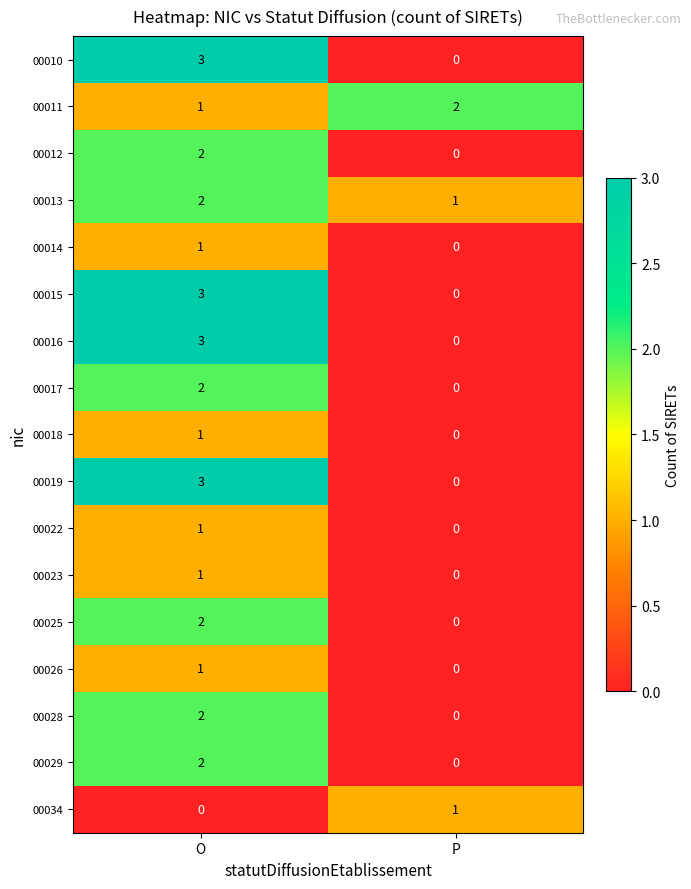

List the labels in order of 00010 value, smallest first.

P, O